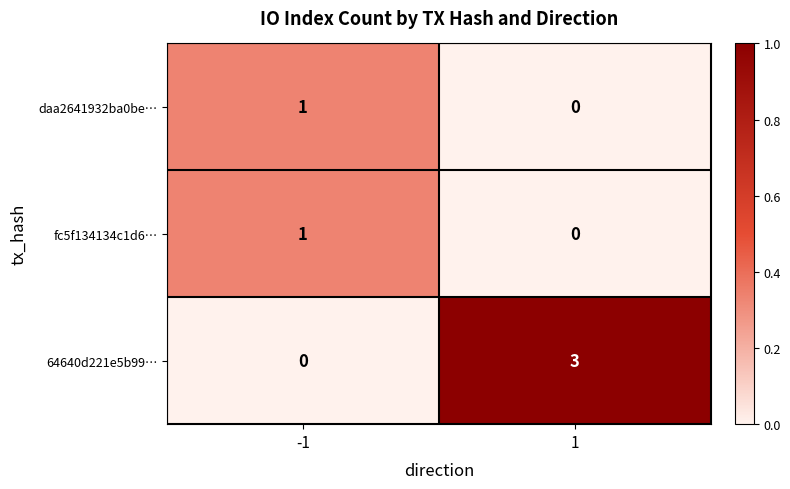

What is the difference between the maximum and minimum values in the 64640d221e5b99… series?

3